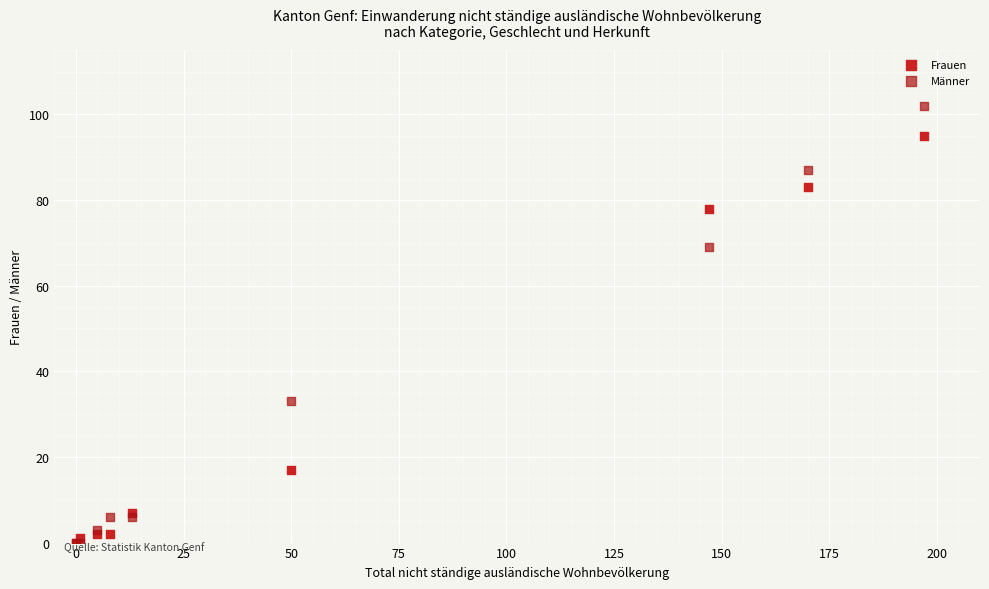

In the Frauen series, what Y value is closest to 47?

17